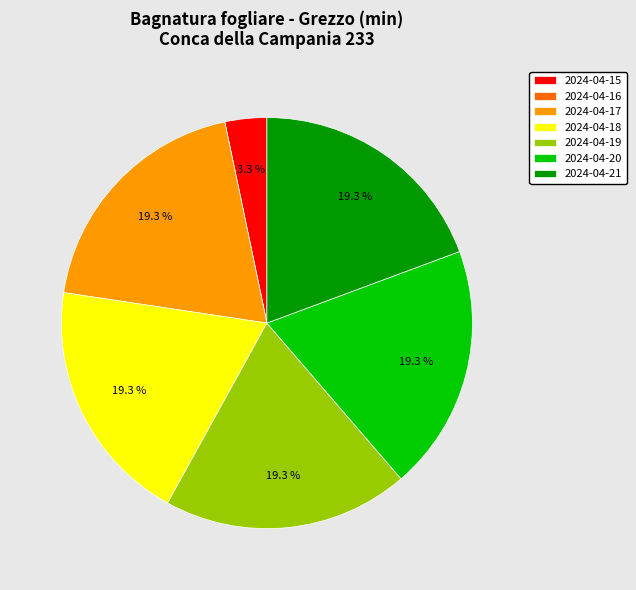

True or false: 2024-04-21 accounts for 9% of the total.

False